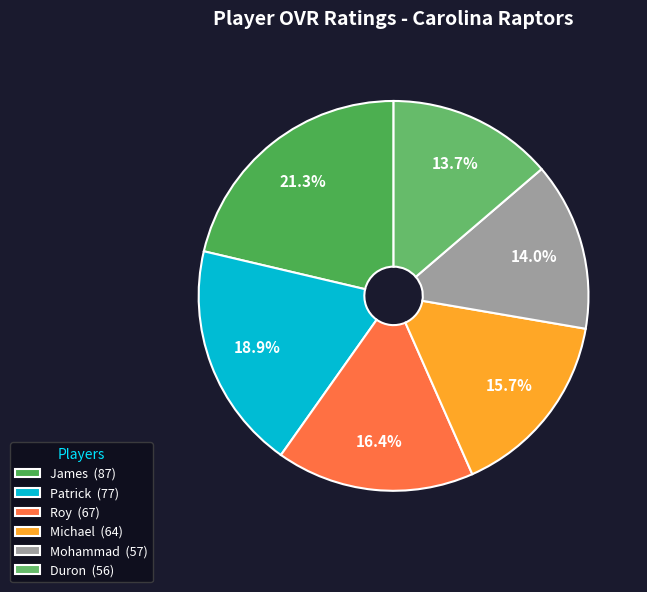

Which category has the smallest portion of the pie?

Duron